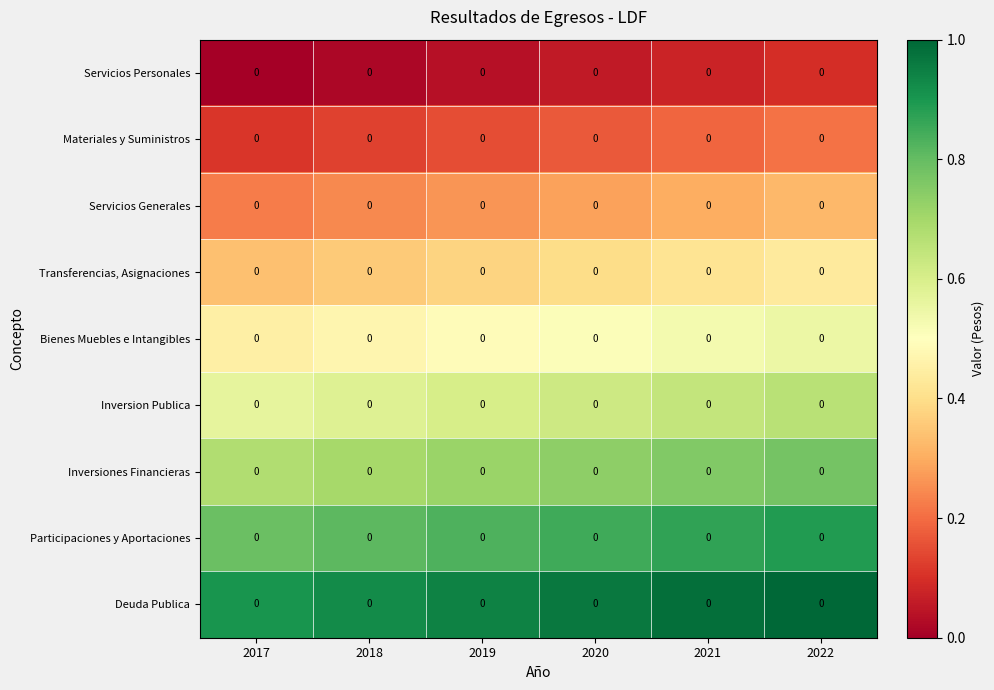

Count the number of categories in the chart.

6